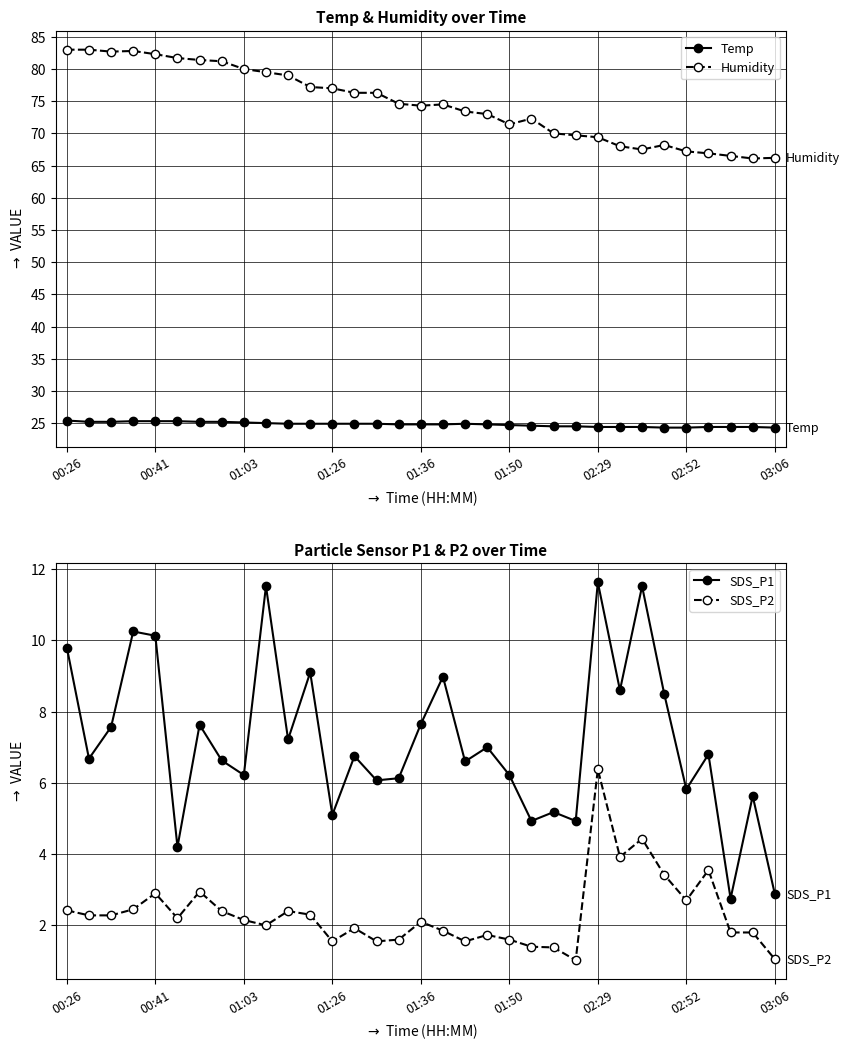

The Humidity series shows 83.0 at 00:26. True or false?

True